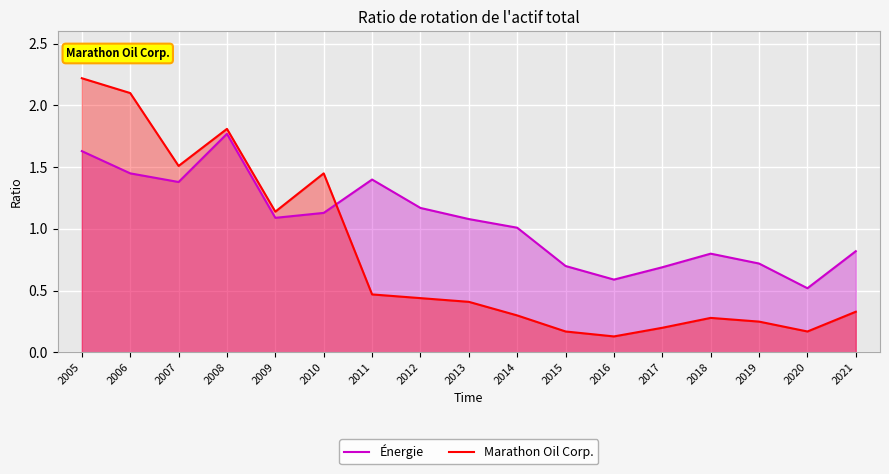

Count the number of categories in the chart.

17